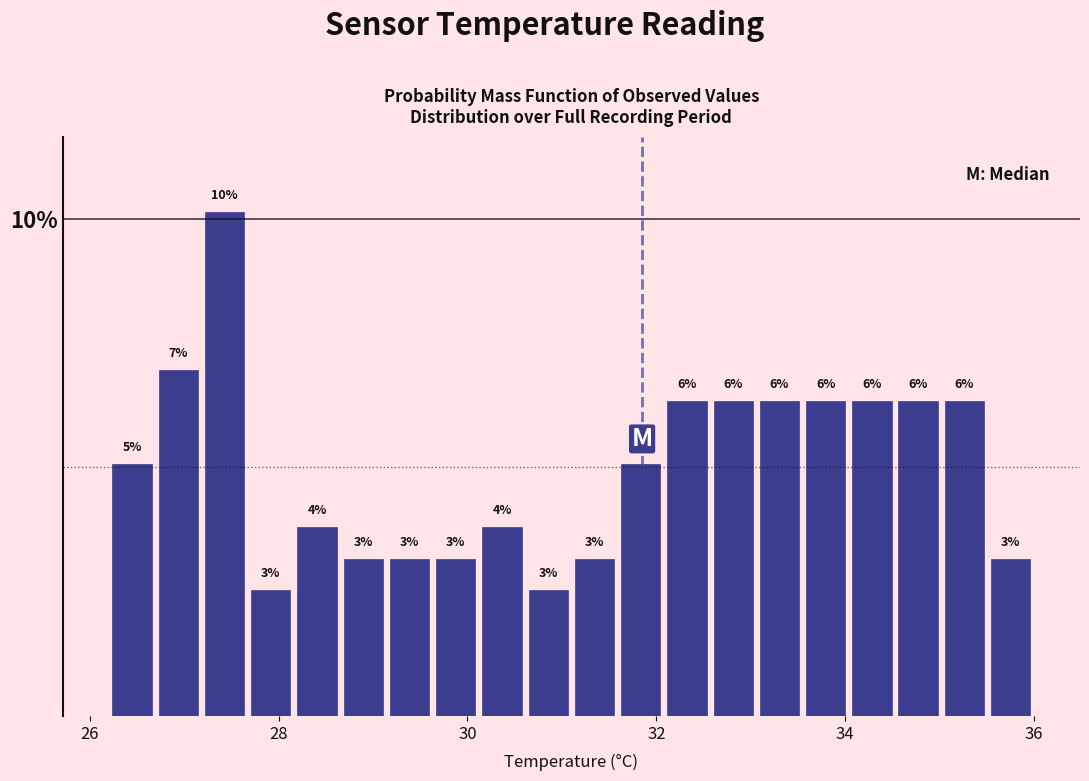

Read against the x-axis, roughly where is the centre of the tallest bar?

27.4